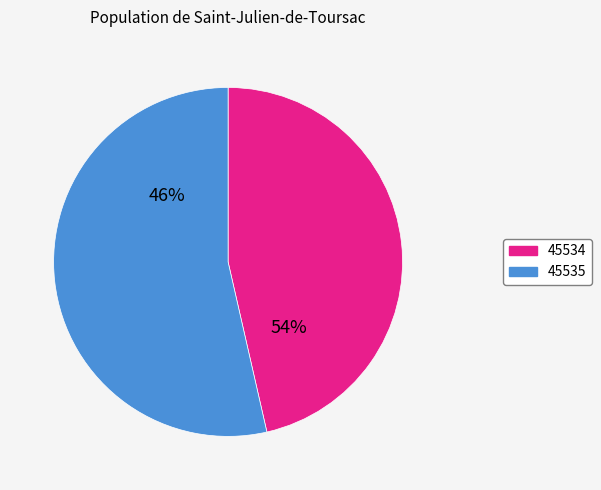

How many segments does this pie chart have?

2